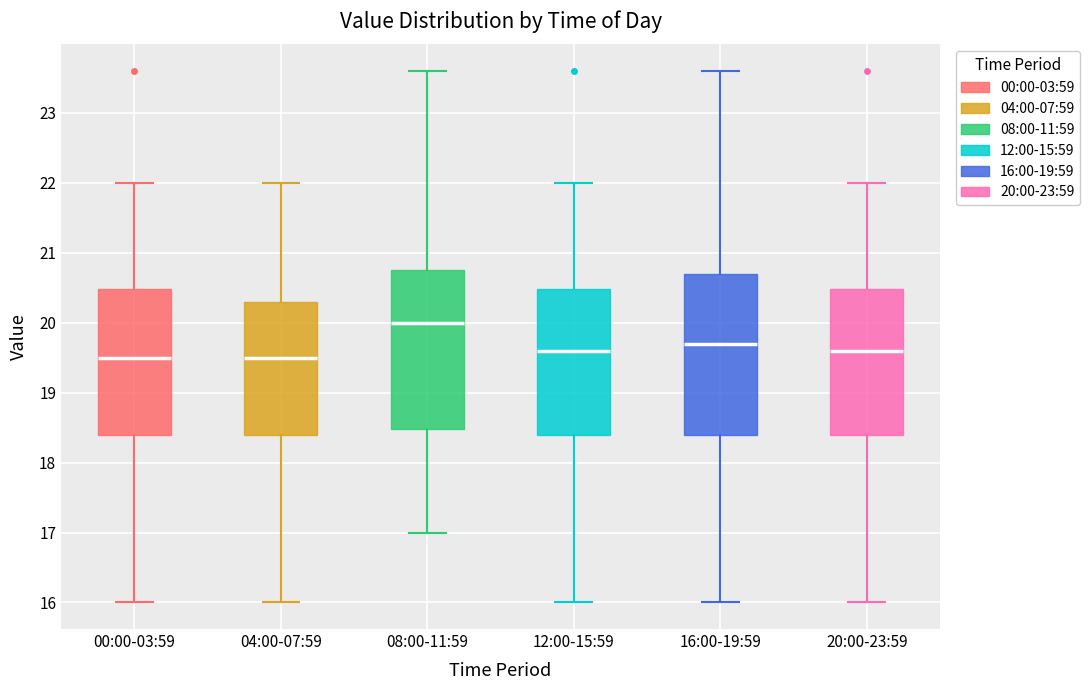

Reading left to right, transcribe this box plot: for each box, give where its median line is, the range the box spans, and where its two whiskers end, as read against the y-axis. The values are not printed on the chart, so give them approximately, as read against the axis.

00:00-03:59: median 19.5, box 18.4 to 20.5, whiskers 16.0 to 22.0
04:00-07:59: median 19.5, box 18.4 to 20.3, whiskers 16.0 to 22.0
08:00-11:59: median 20.0, box 18.5 to 20.8, whiskers 17.0 to 23.6
12:00-15:59: median 19.6, box 18.4 to 20.5, whiskers 16.0 to 22.0
16:00-19:59: median 19.7, box 18.4 to 20.7, whiskers 16.0 to 23.6
20:00-23:59: median 19.6, box 18.4 to 20.5, whiskers 16.0 to 22.0